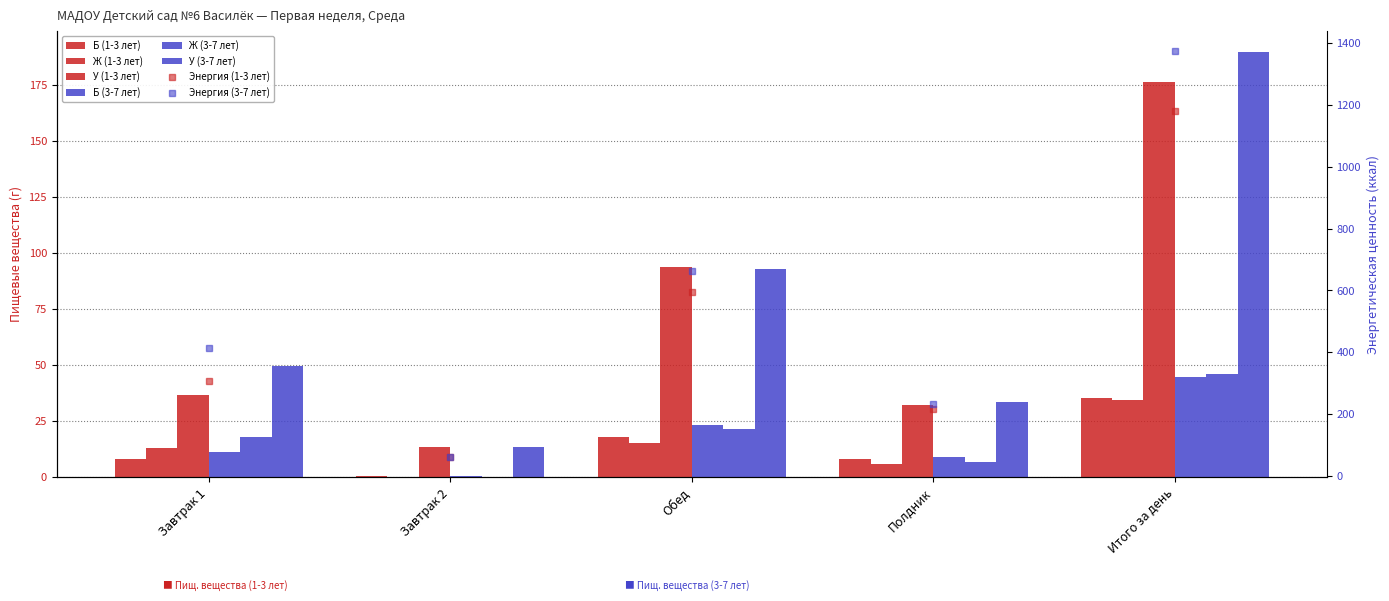

The У (3-7 лет) series shows 21.8 at Завтрак 2. True or false?

False